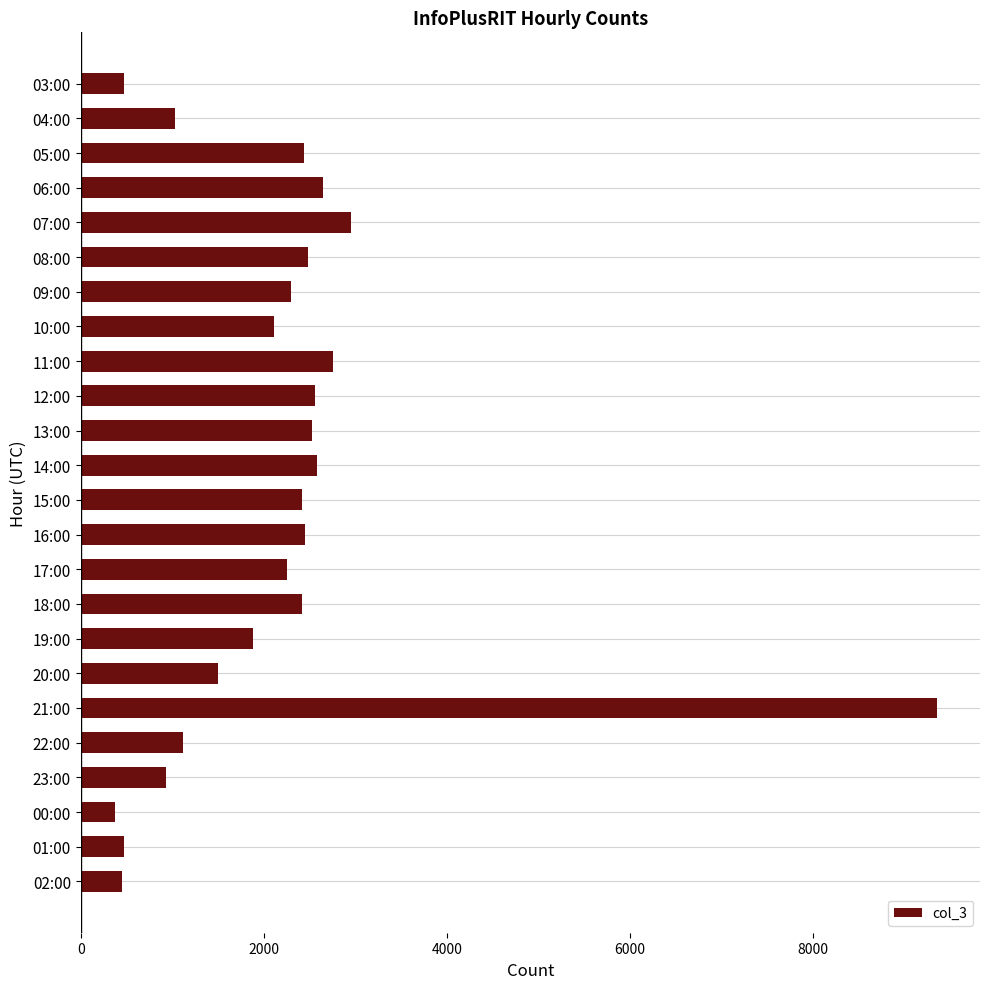

What is the smallest value displayed?

375